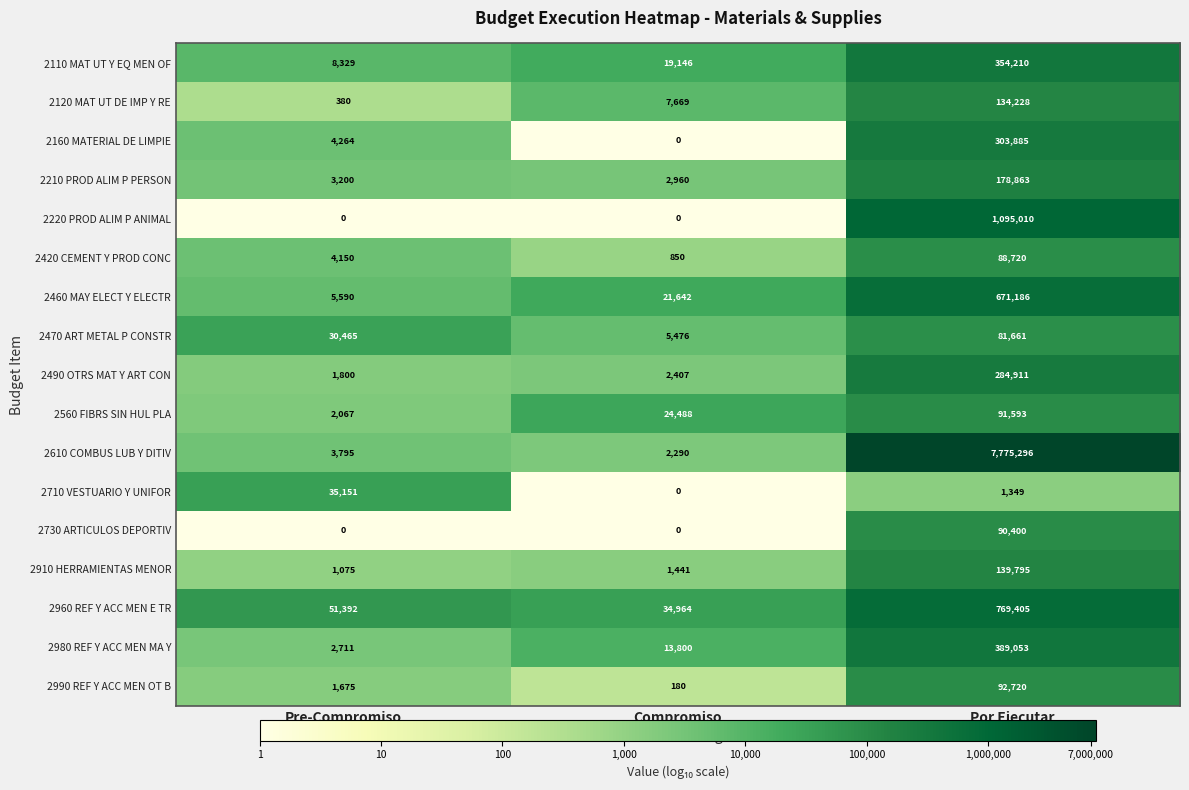

Count the 2560 FIBRS SIN HUL PLA values in the range 2067 to 91593.

3